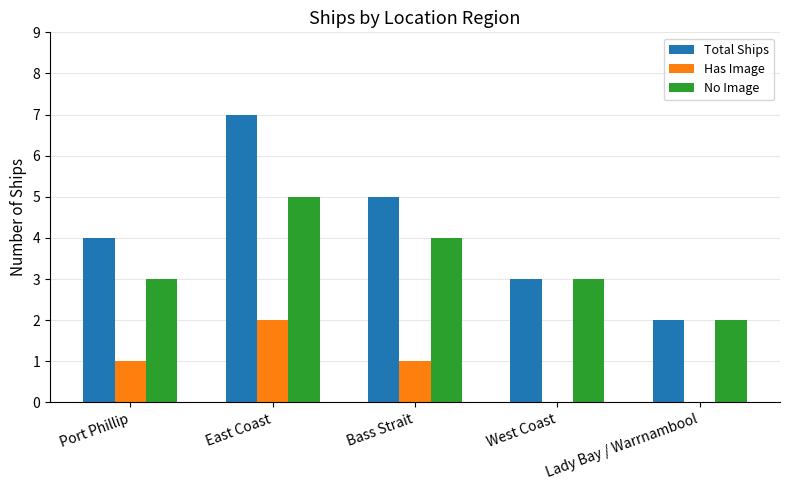

What are all the series names shown in the legend?

Total Ships, Has Image, No Image